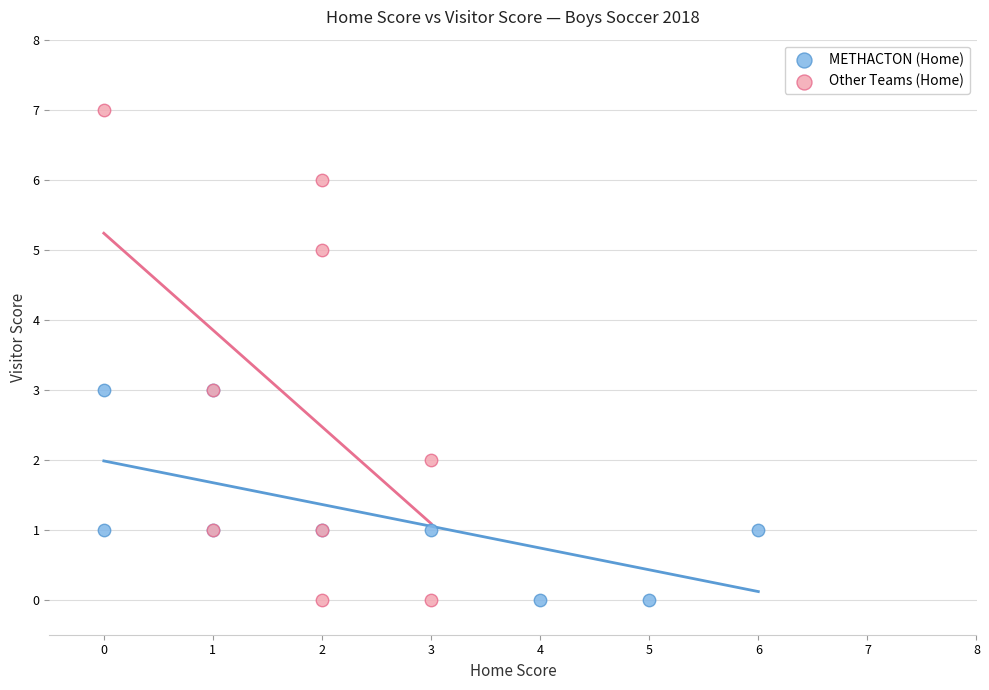

Which series reaches the maximum Y coordinate?

Other Teams (Home)